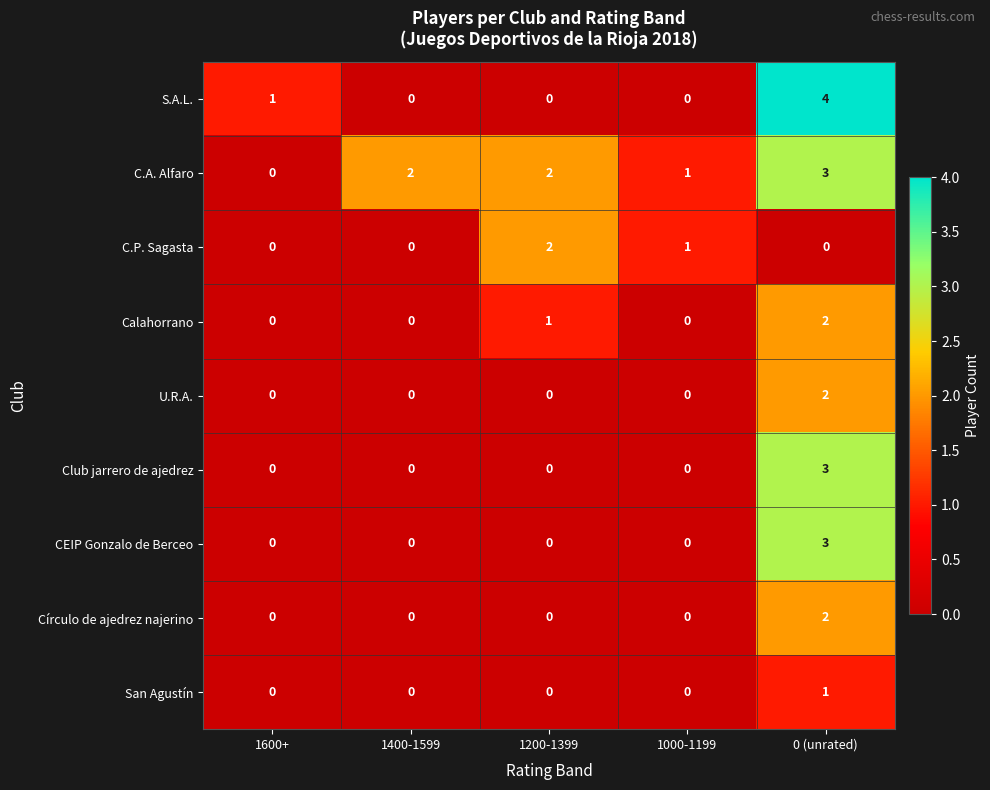

Which series changed the most between 1200-1399 and 0 (unrated)?

S.A.L.